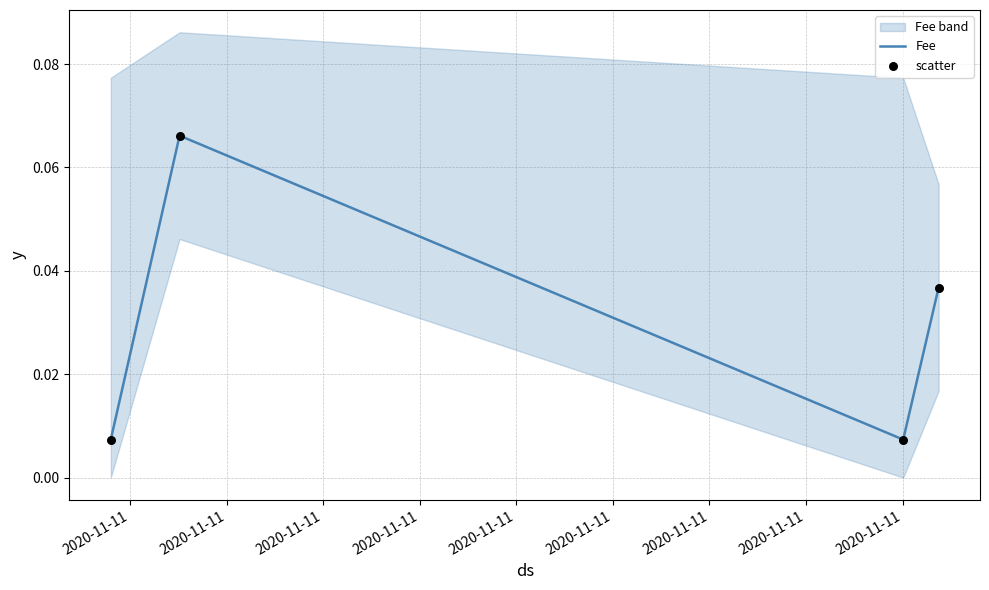

Which series has the largest total across all categories?

Fee